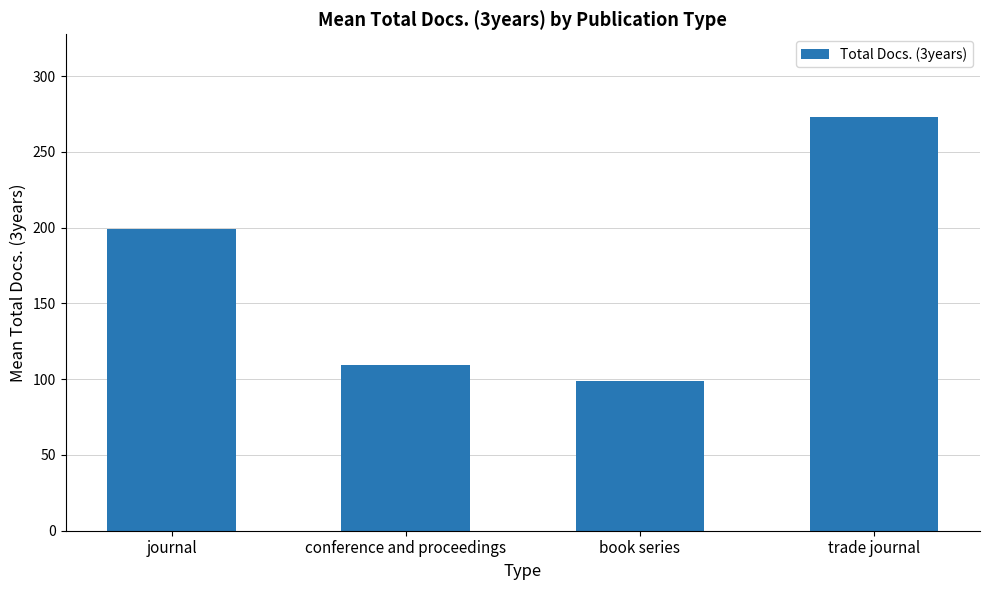

At which label is the value closest to 186?

journal